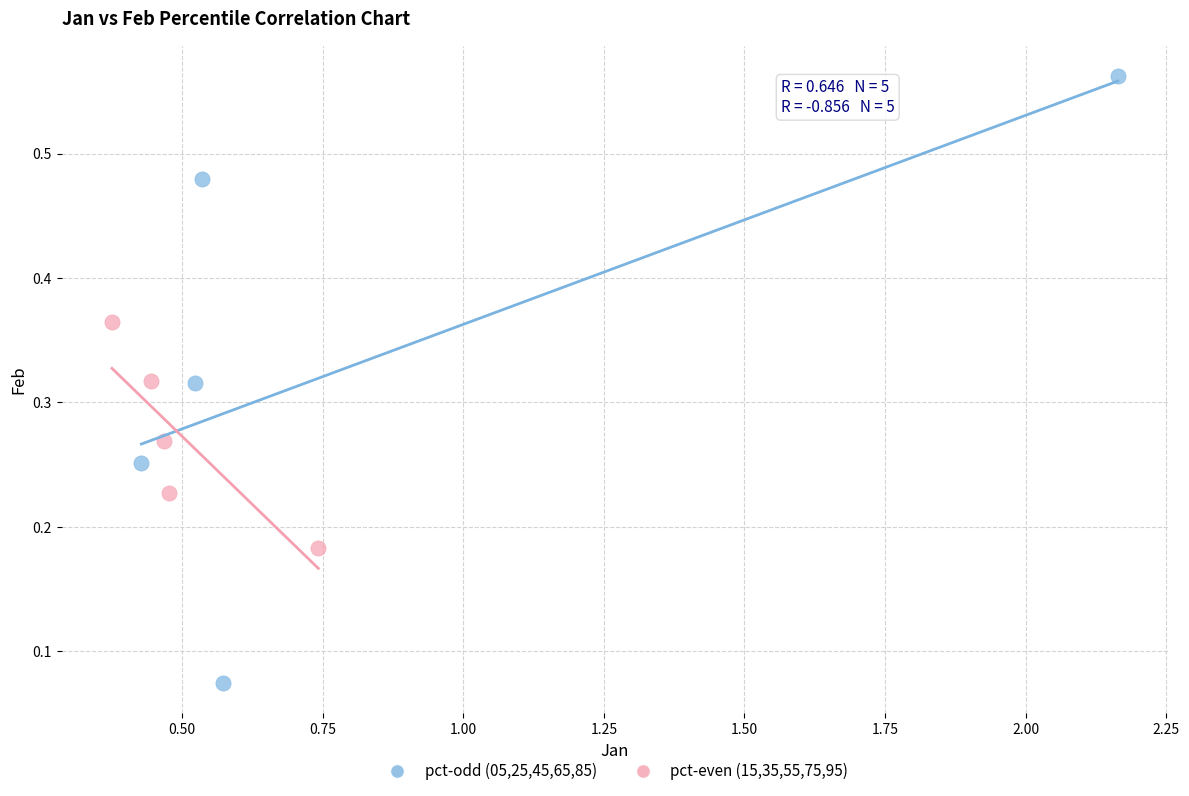

What are all the series names shown in the legend?

pct-odd (05,25,45,65,85), pct-even (15,35,55,75,95)